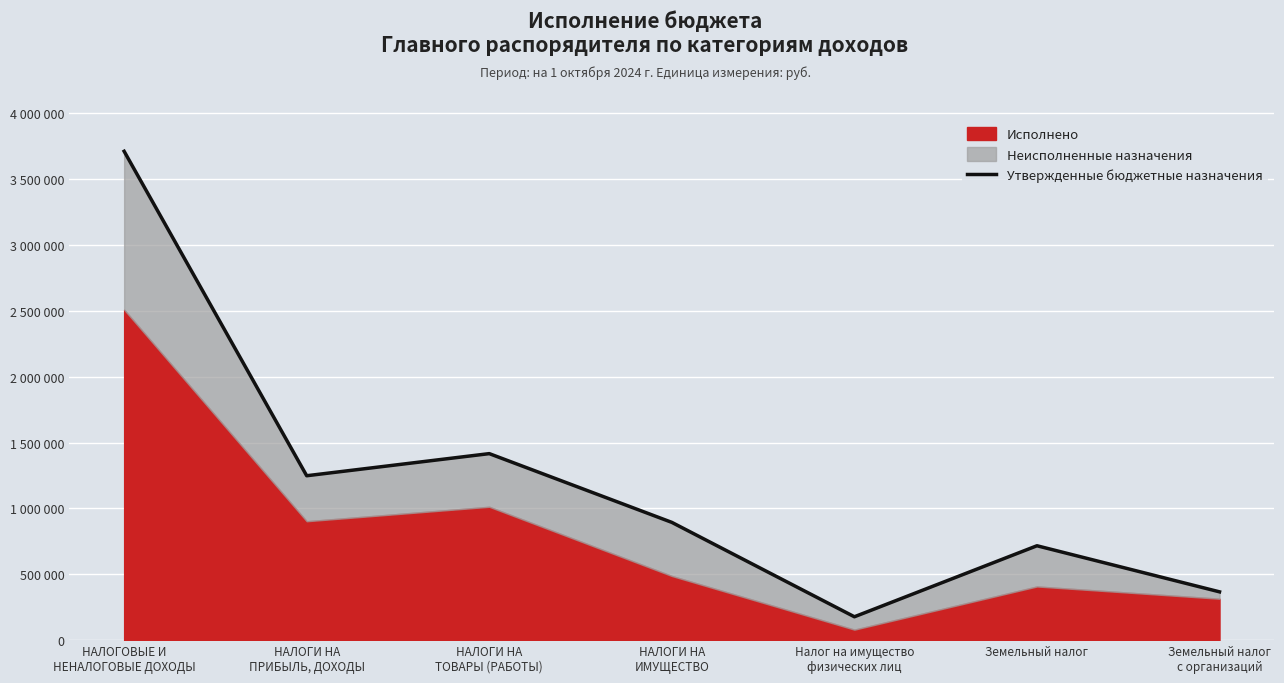

How many lines are shown in the chart?

1